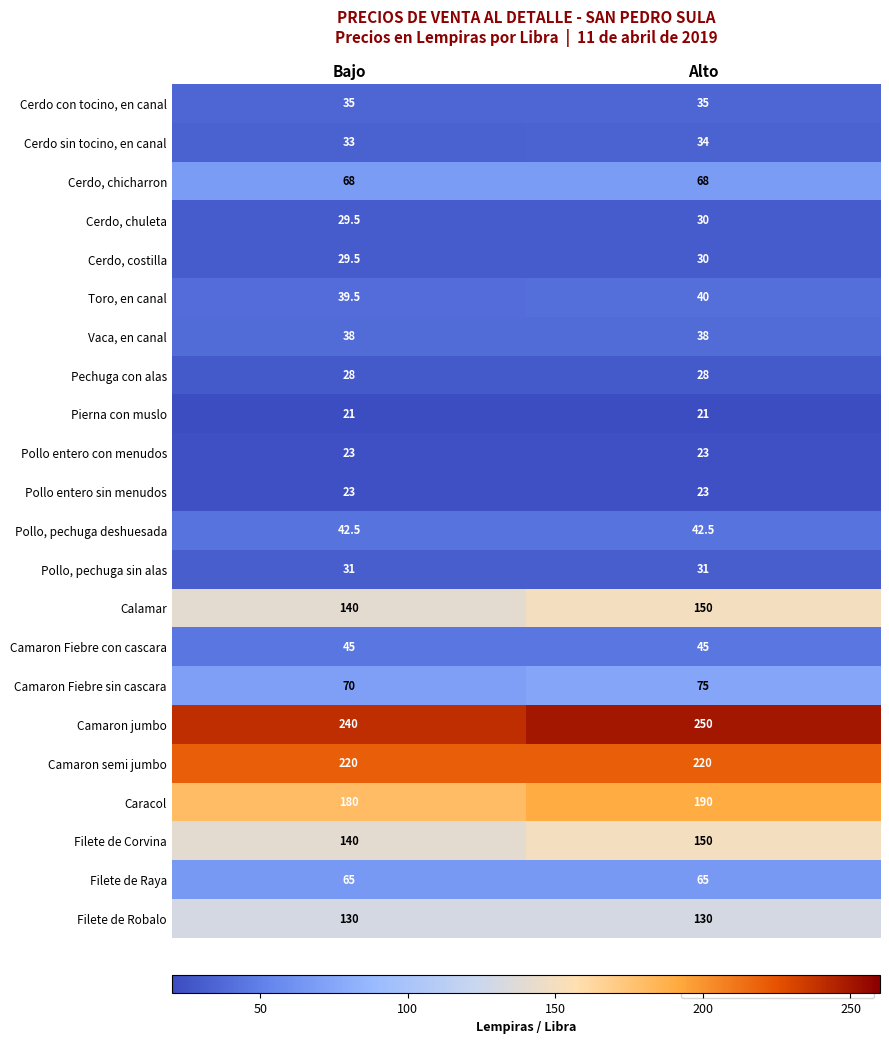

What is the total value across all series at Bajo?

1671.0